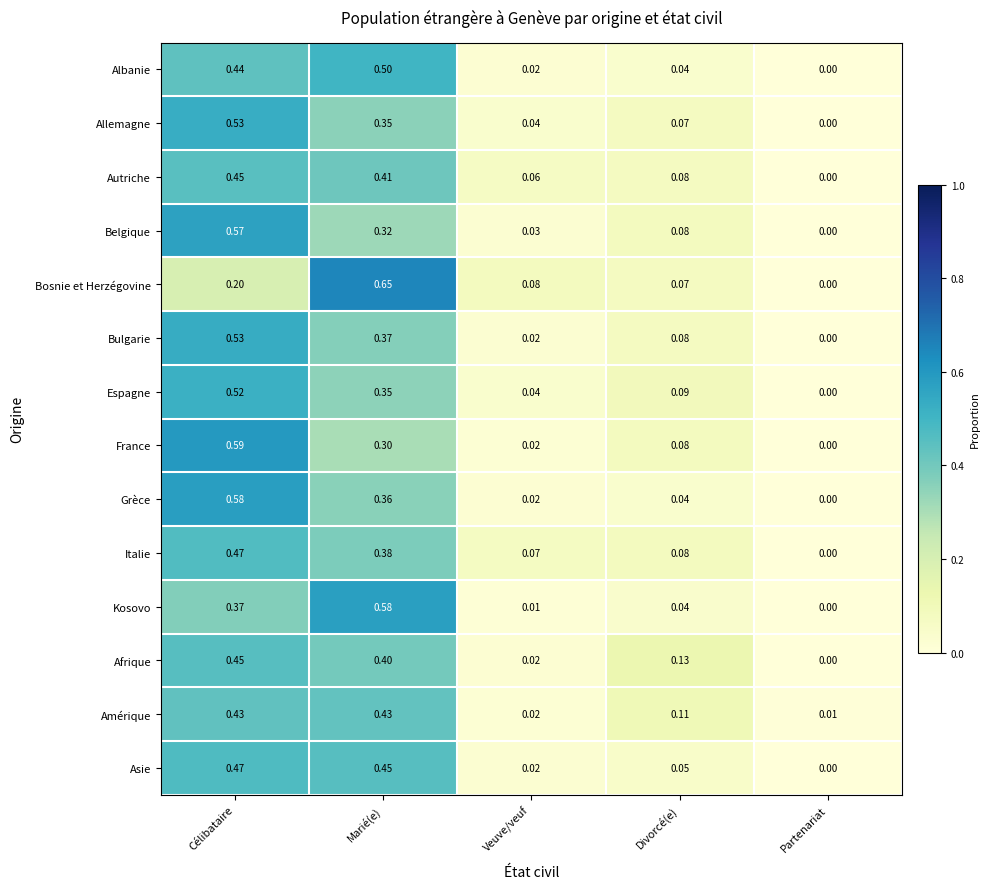

Is the value of Allemagne at Partenariat greater than the value of Grèce at Marié(e)?

No